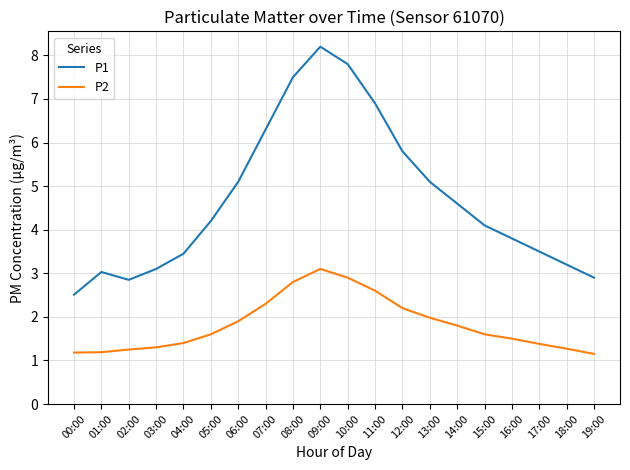

What is the spread (max minus min) of values at 05:00?

2.6